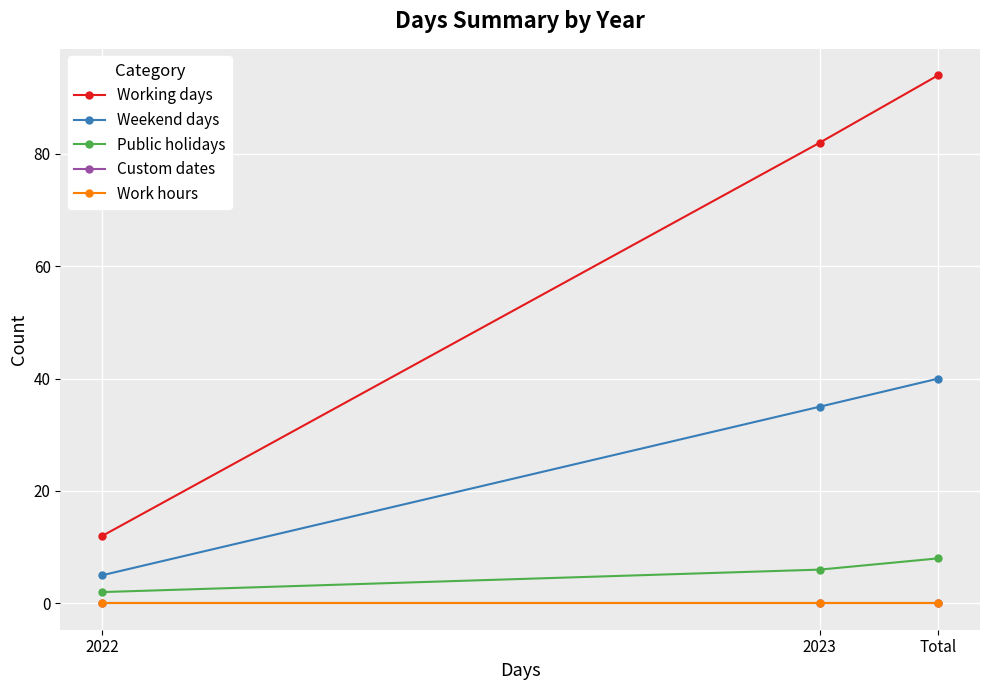

Does the chart have visible grid lines?

Yes